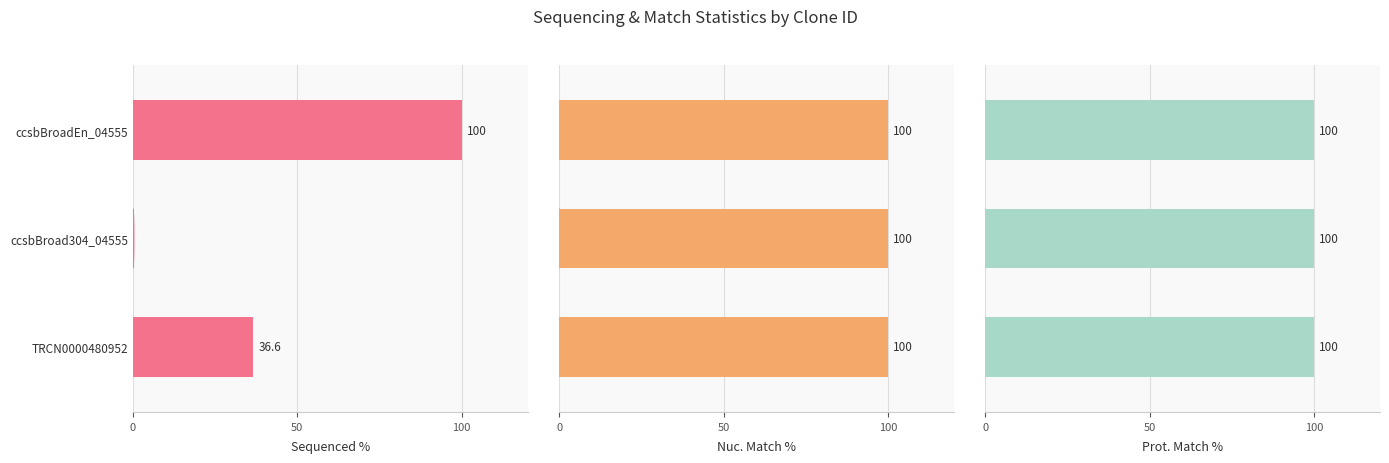

How many series are shown in this chart?

3